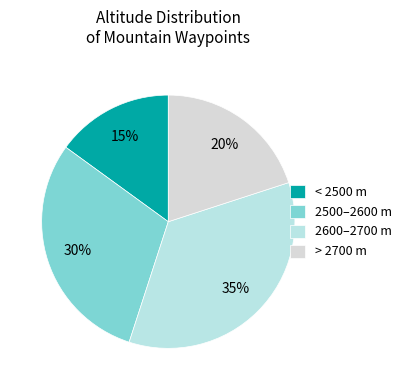

Count the number of slices in the pie.

4